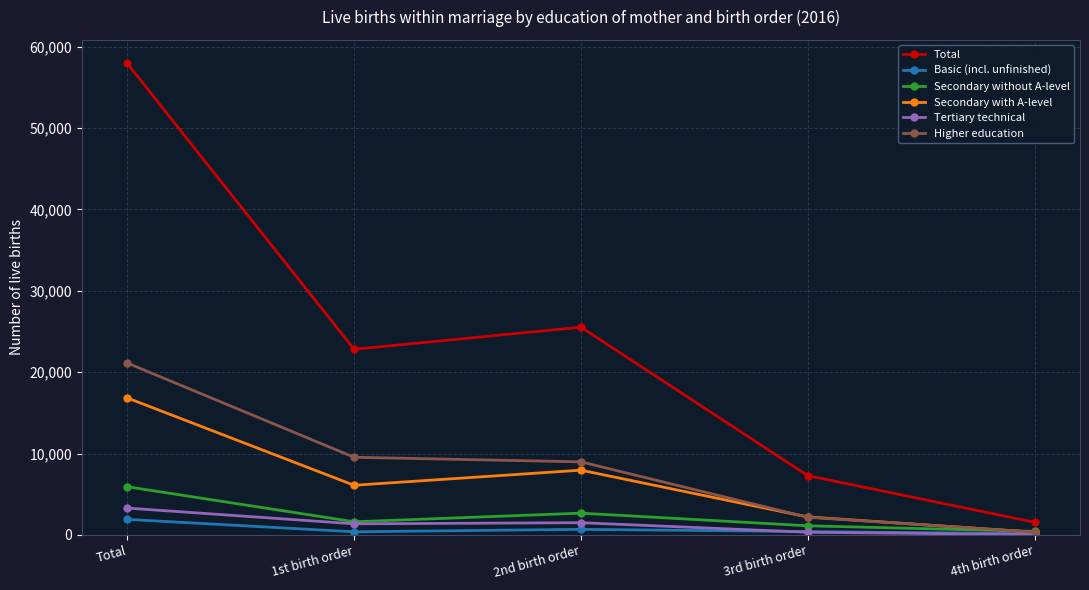

Count the number of categories in the chart.

5